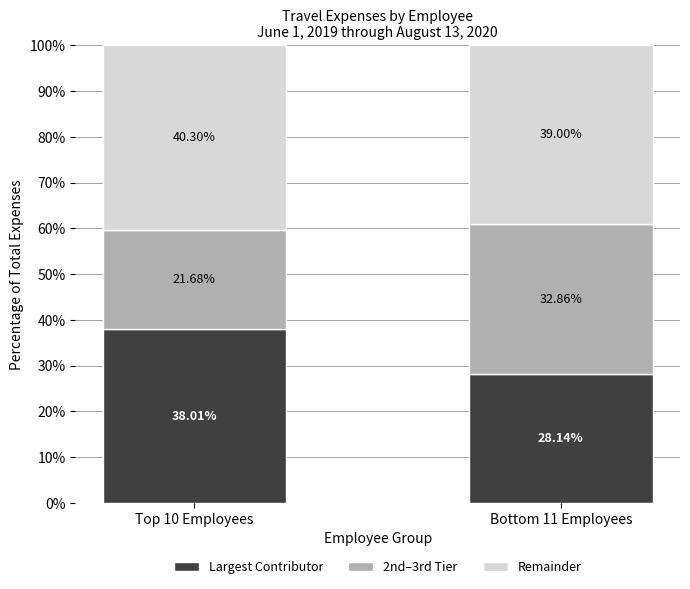

What is the difference between the maximum and minimum values in the Largest Contributor series?

9.9